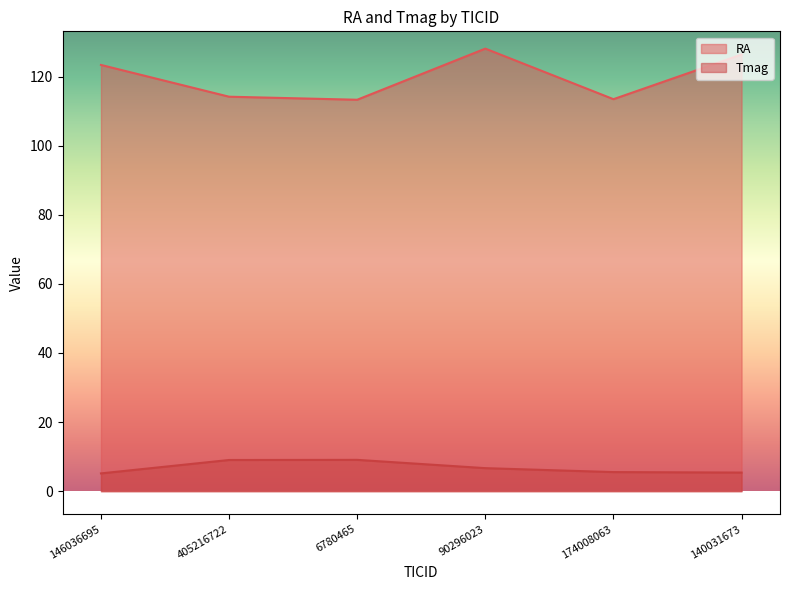

Count the number of categories in the chart.

6